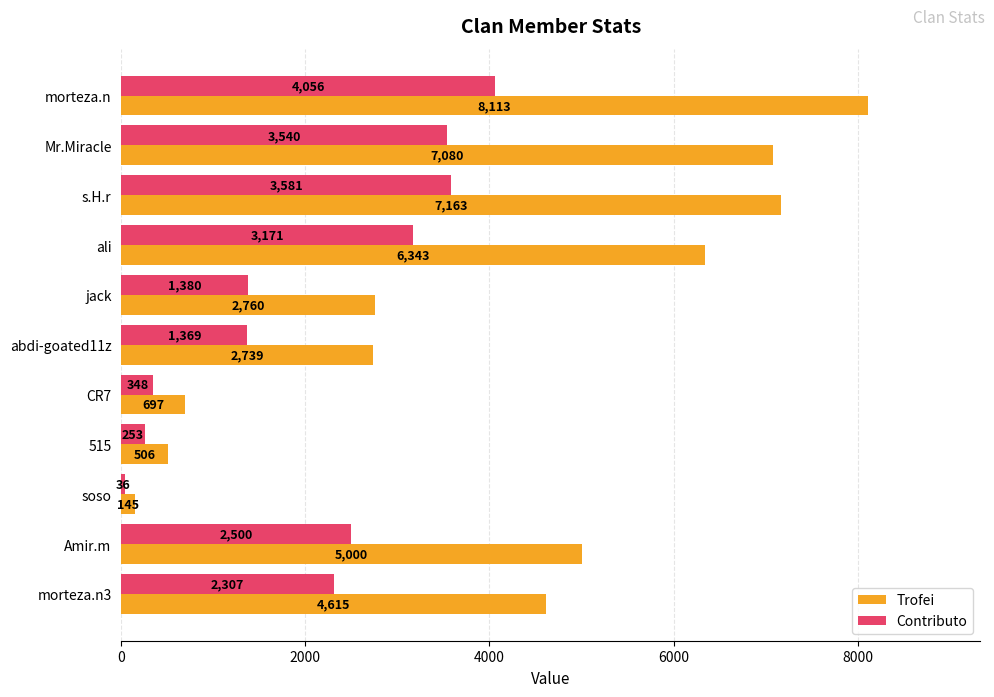

True or false: Contributo has a value of 253 at 515.

True